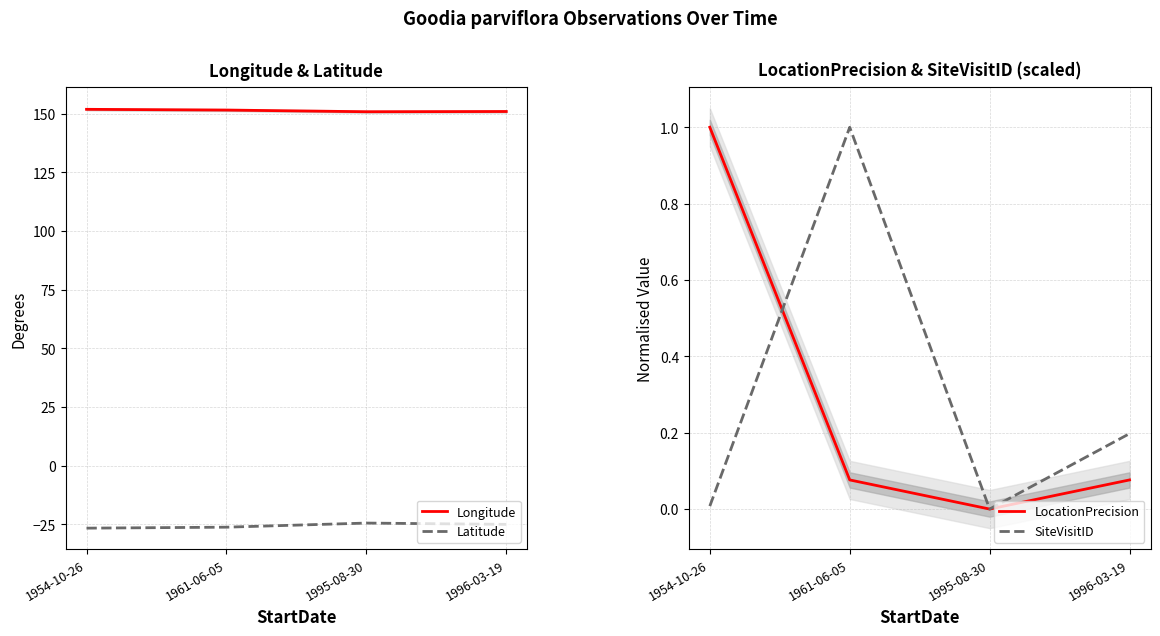

What value does the SiteVisitID series have at 1961-06-05?

1.0